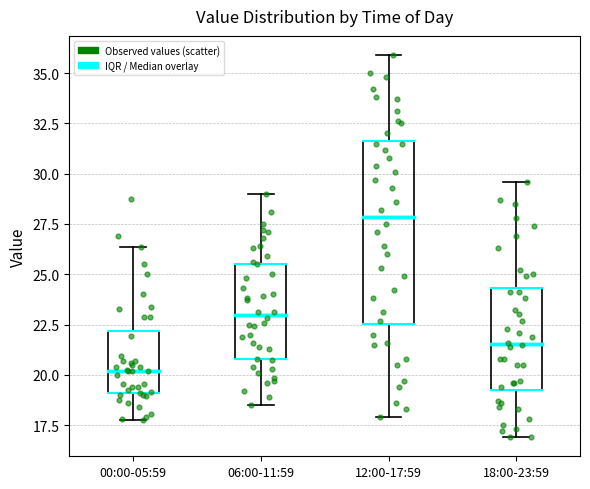

Reading left to right, transcribe this box plot: for each box, give where its median line is, the range the box spans, and where its two whiskers end, as read against the y-axis. The values are not printed on the chart, so give them approximately, as read against the axis.

00:00-05:59: median 20.0, box 19.0 to 22.0, whiskers 17.5 to 26.5
06:00-11:59: median 23.0, box 21.0 to 25.5, whiskers 18.5 to 29.0
12:00-17:59: median 28.0, box 22.5 to 31.5, whiskers 18.0 to 36.0
18:00-23:59: median 21.5, box 19.0 to 24.5, whiskers 17.0 to 29.5